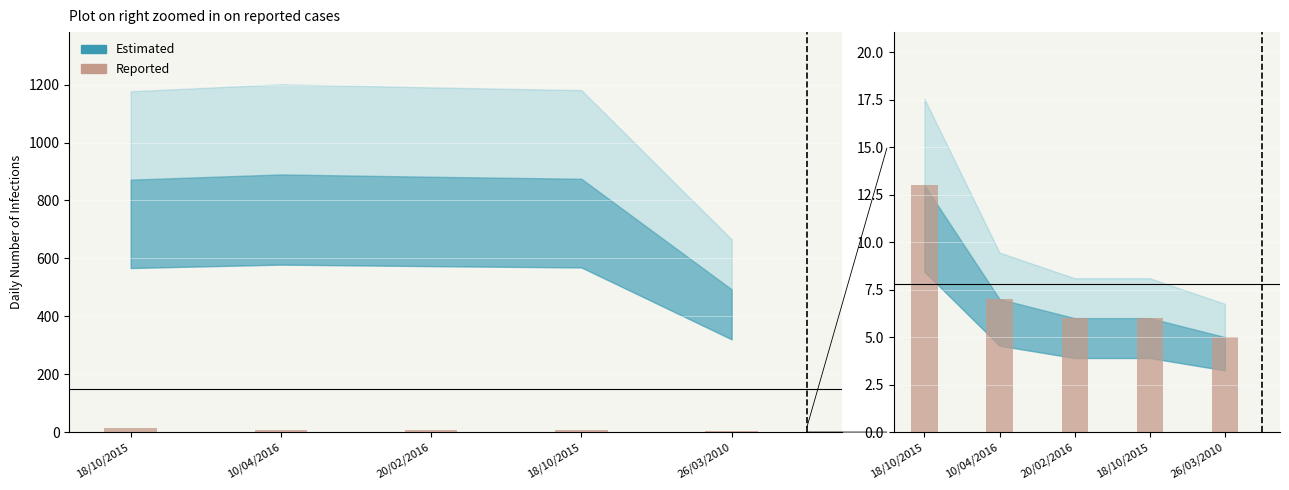

What is the value of the 2nd bar from the left?

7